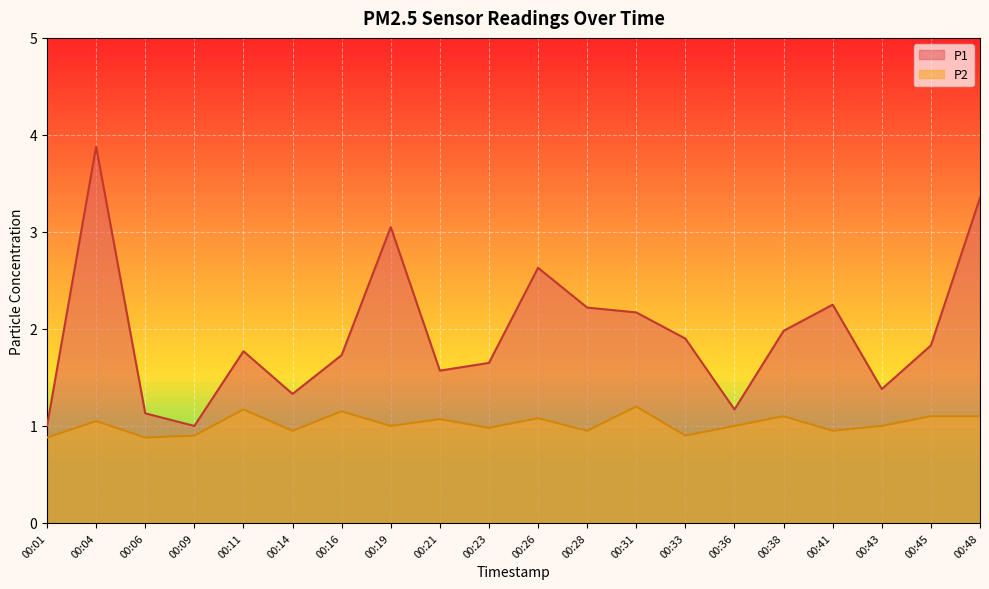

What is the value of the P2 point at the 15th from the left?

1.0